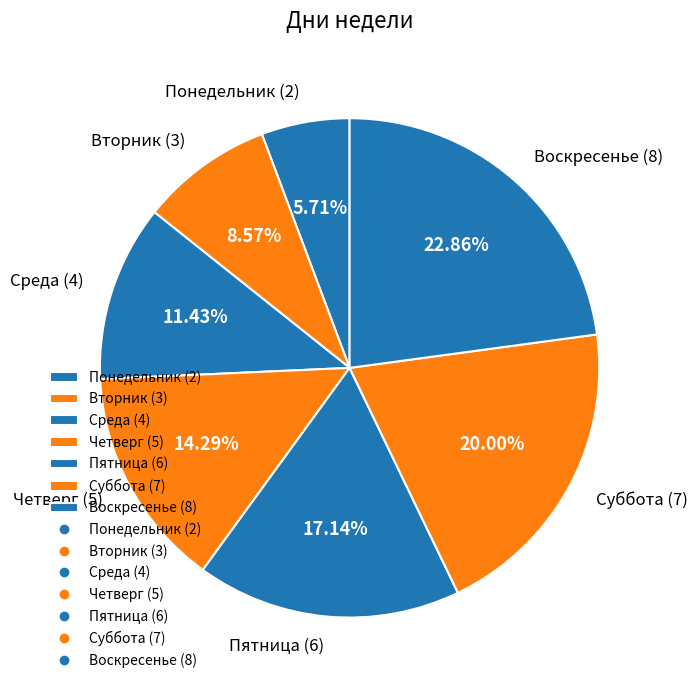

How many slices are in this pie chart?

7